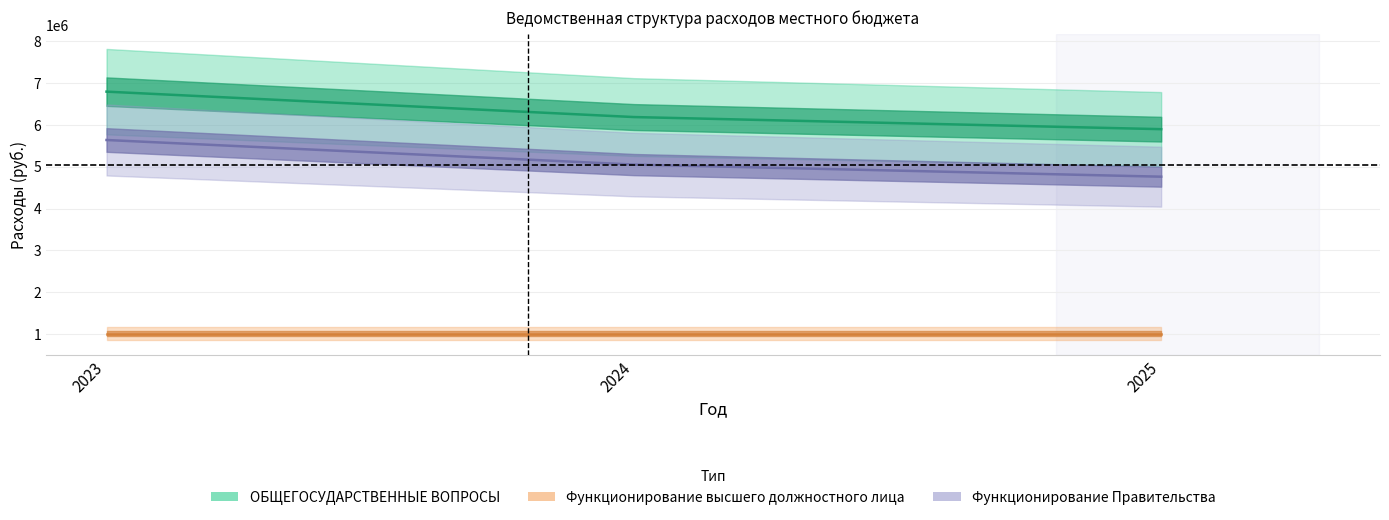

Which category has the highest value in the Функционирование высшего должностного лица series?

2023